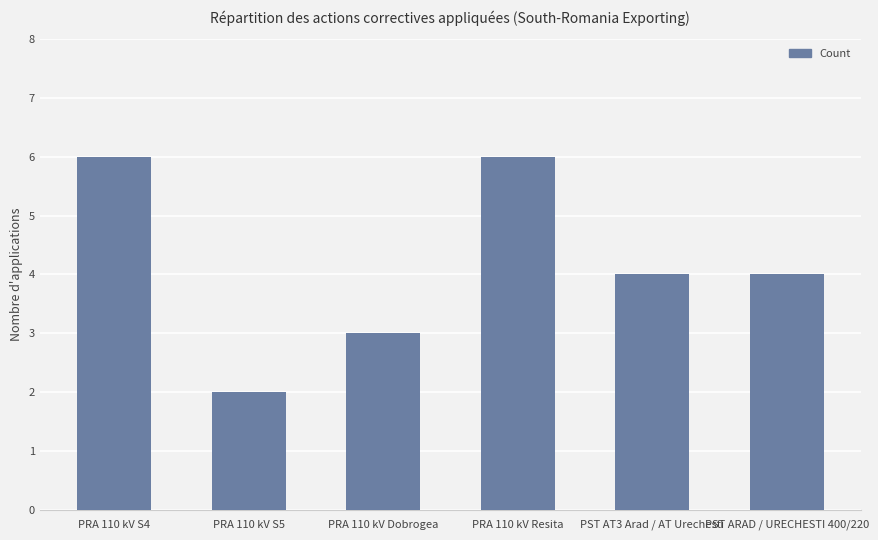

What is the label of the 6th bar from the left?

PST ARAD / URECHESTI 400/220